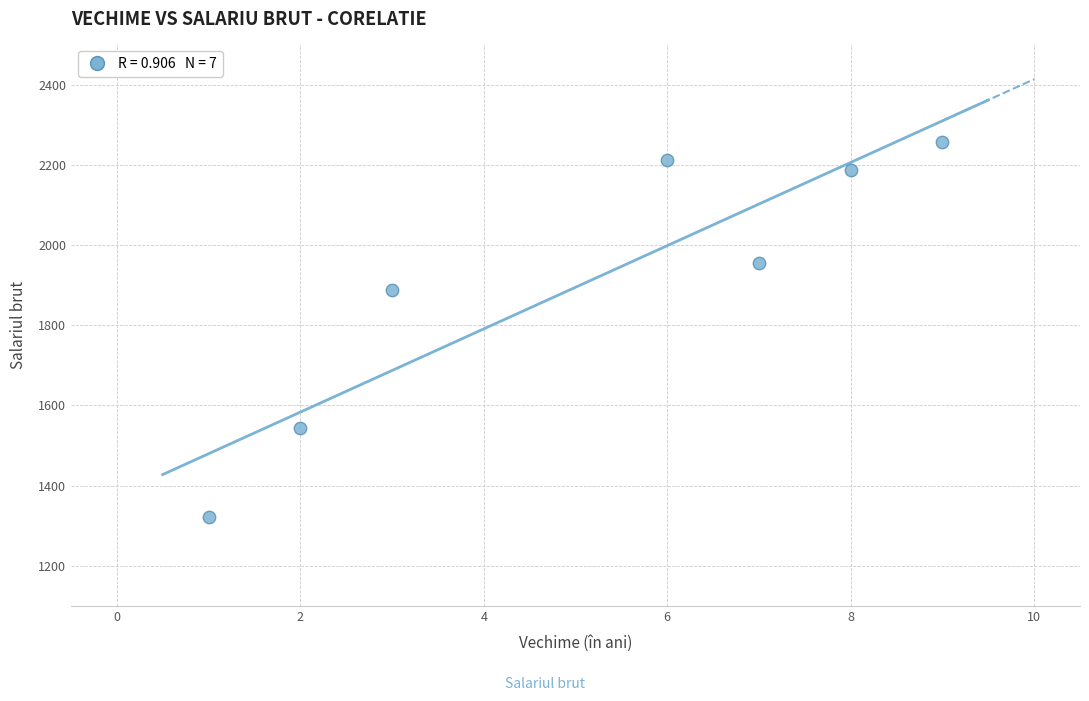

What is the average X value?

5